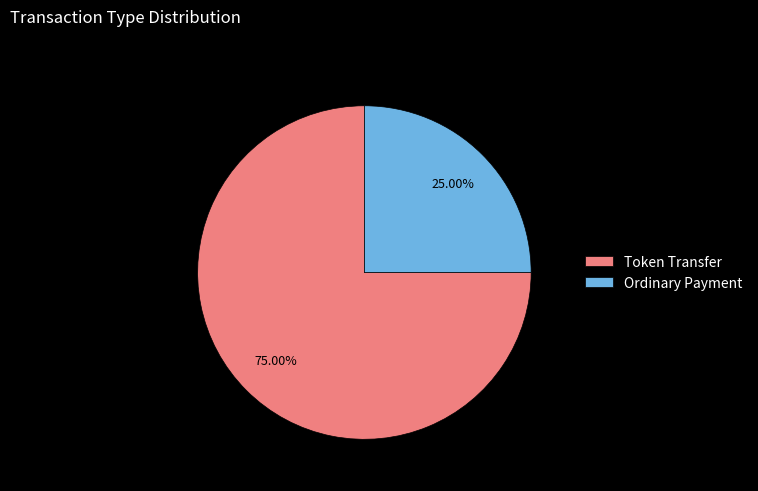

Which has a higher value, Ordinary Payment or Token Transfer?

Token Transfer